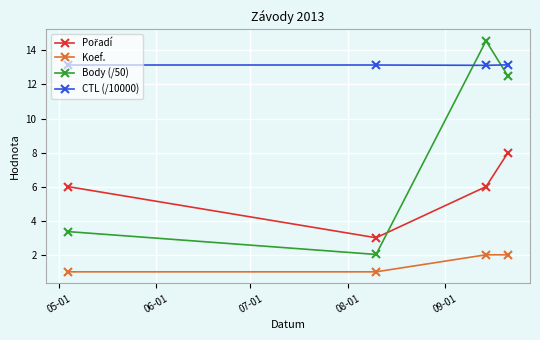

What is the difference between the second highest and minimum values in the Body (/50) series?

10.5